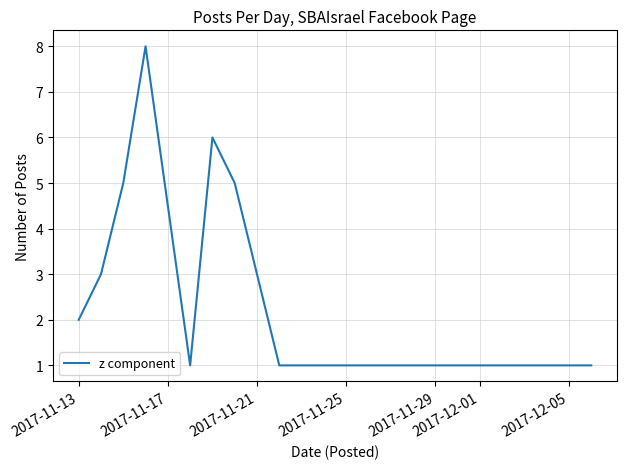

How many values are between 1 and 5?

13